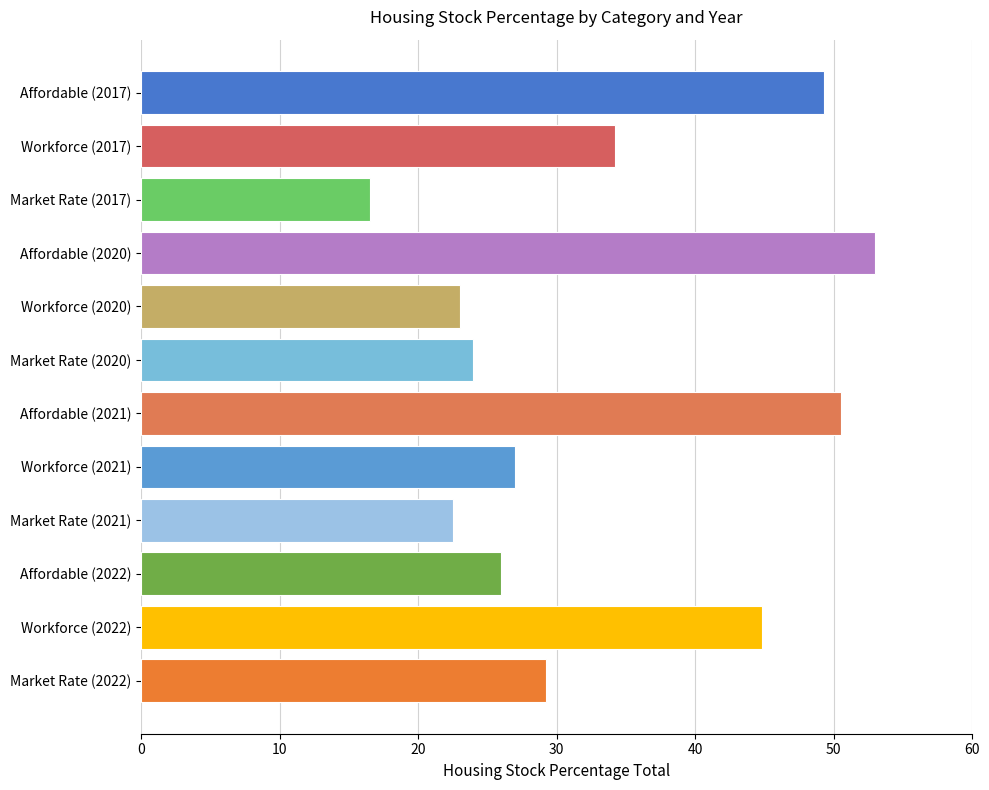

Which has a higher value, Affordable (2020) or Affordable (2022)?

Affordable (2020)